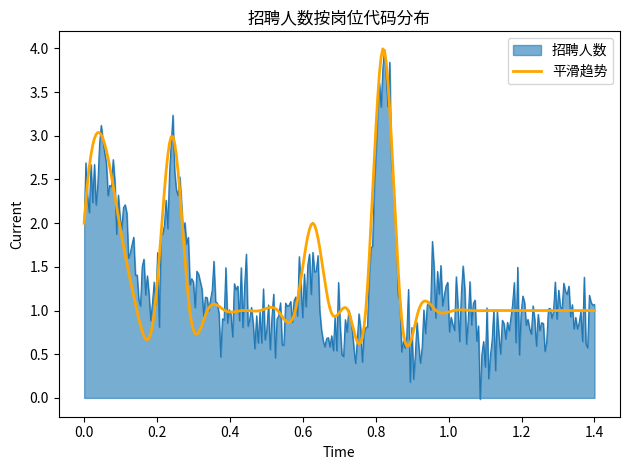

How many lines are shown in the chart?

2